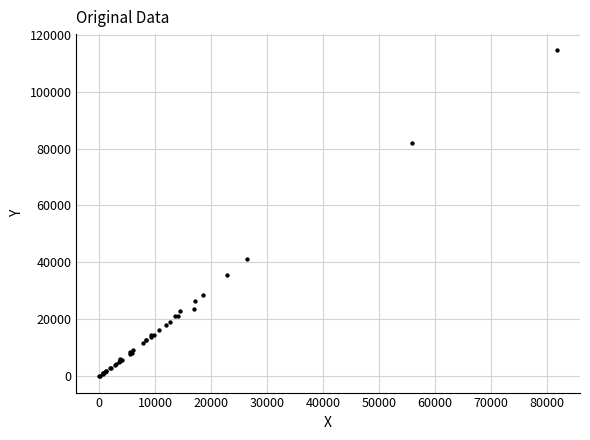

What Y value in the scatter plot is closest to 57230?

41269